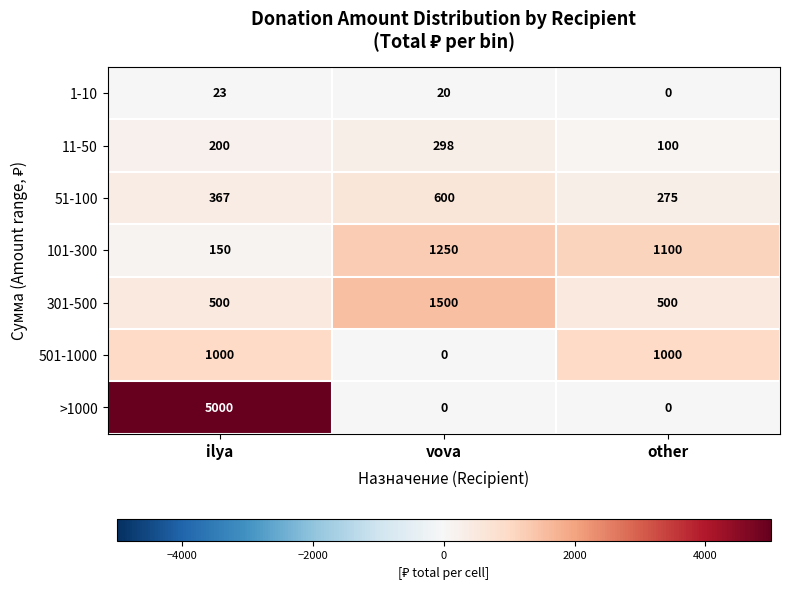

Where is 11-50 nearest to the value 199?

ilya